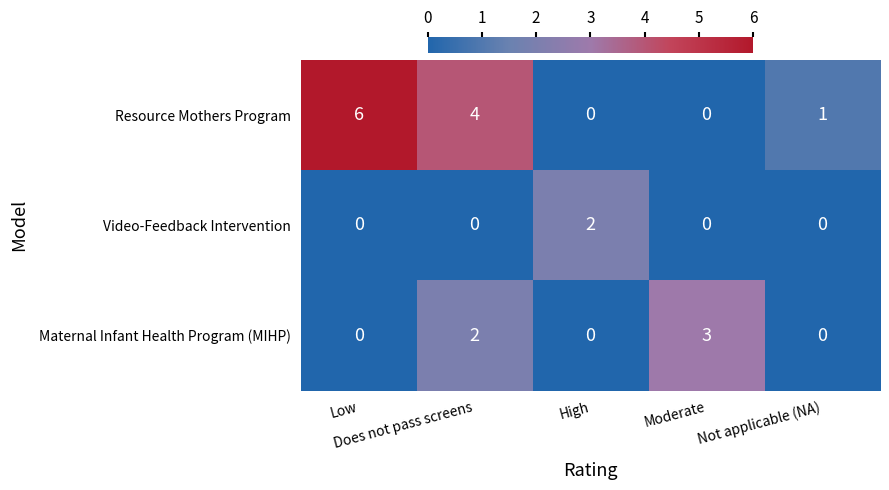

What is the greatest value displayed?

6